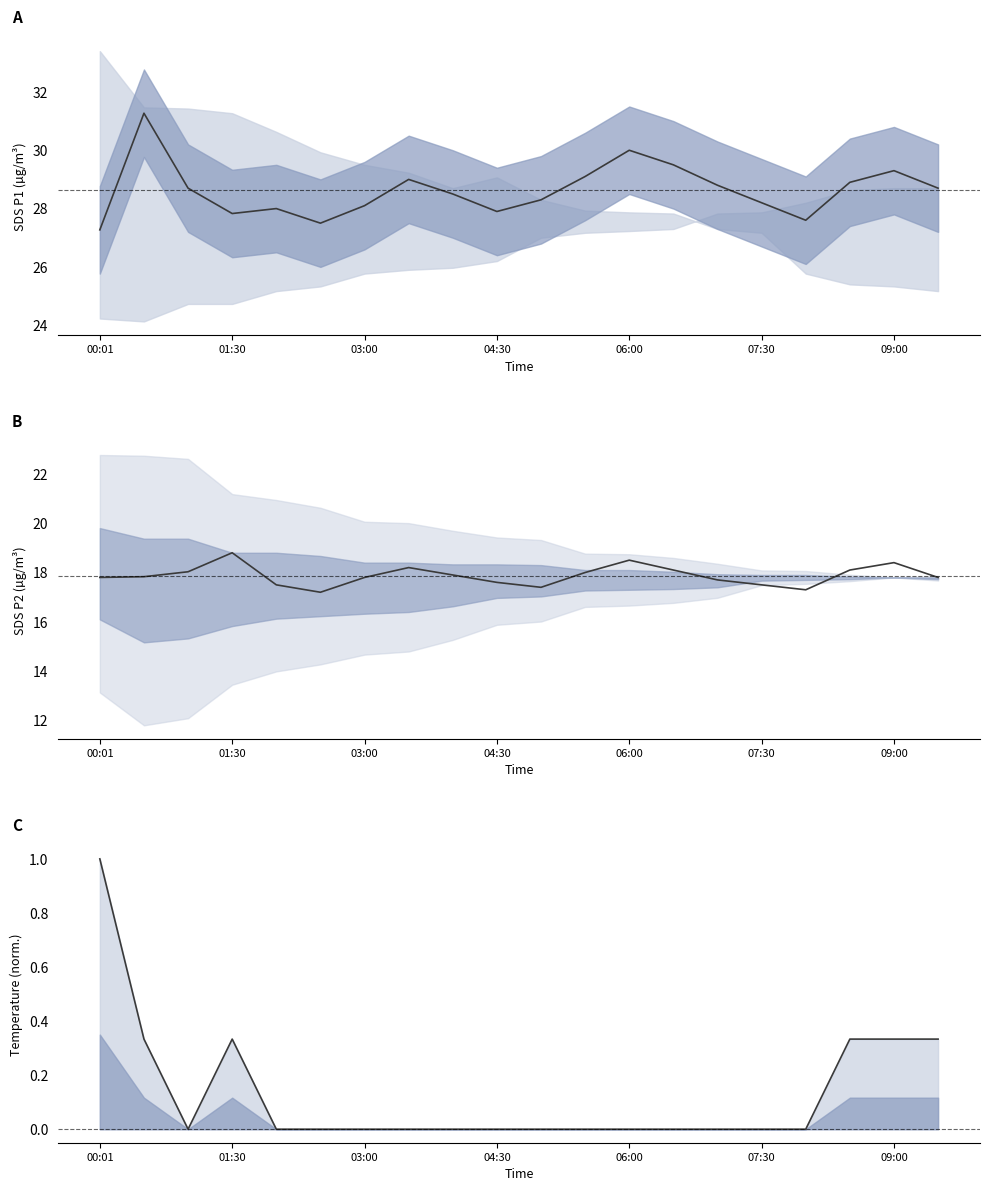

Reading left to right, list all the values displayed in this chart.

SDS_P1 mean: 27.3	31.3	28.7	27.8	28.0	27.5	28.1	29.0	28.5	27.9	28.3	29.1	30.0	29.5	28.8	28.2	27.6	28.9	29.3	28.7
SDS_P2 mean: 17.8	17.8	18.0	18.8	17.5	17.2	17.8	18.2	17.9	17.6	17.4	18.0	18.5	18.1	17.7	17.5	17.3	18.1	18.4	17.8
Temp mean: 1.0	0.3	0.0	0.3	0.0	0.0	0.0	0.0	0.0	0.0	0.0	0.0	0.0	0.0	0.0	0.0	0.0	0.3	0.3	0.3